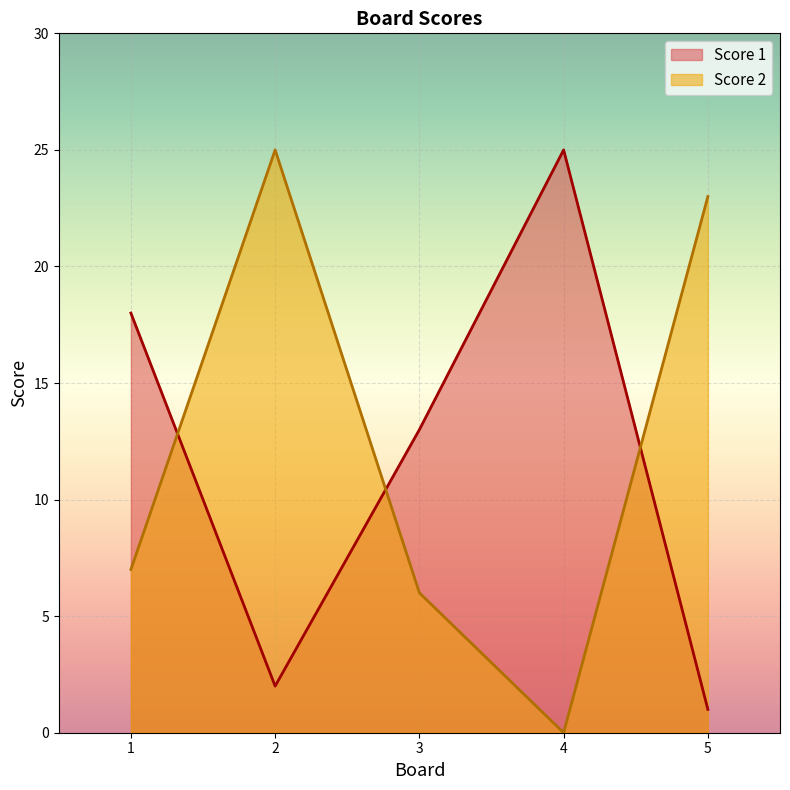

Which series ends up on top after the final intersection of Score 1 and Score 2?

Score 2